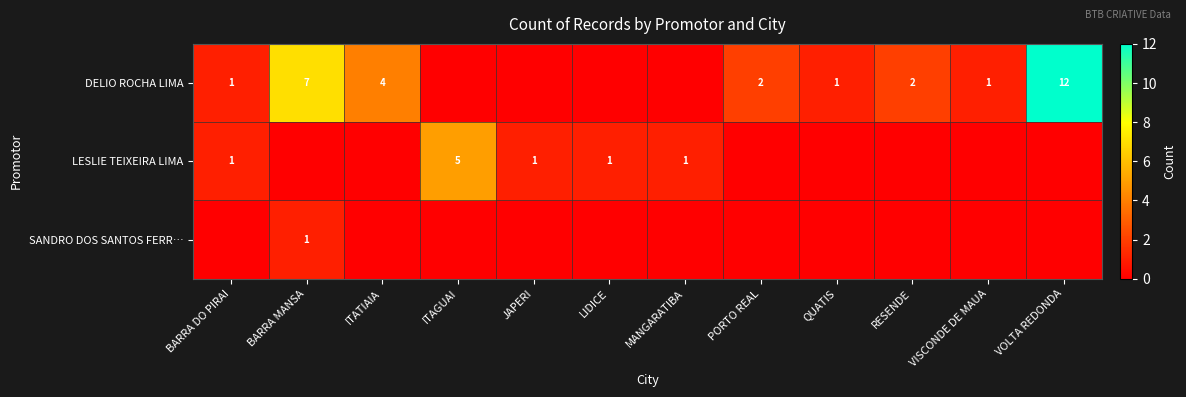

Is it true that DELIO ROCHA LIMA equals 12 at VOLTA REDONDA?

True